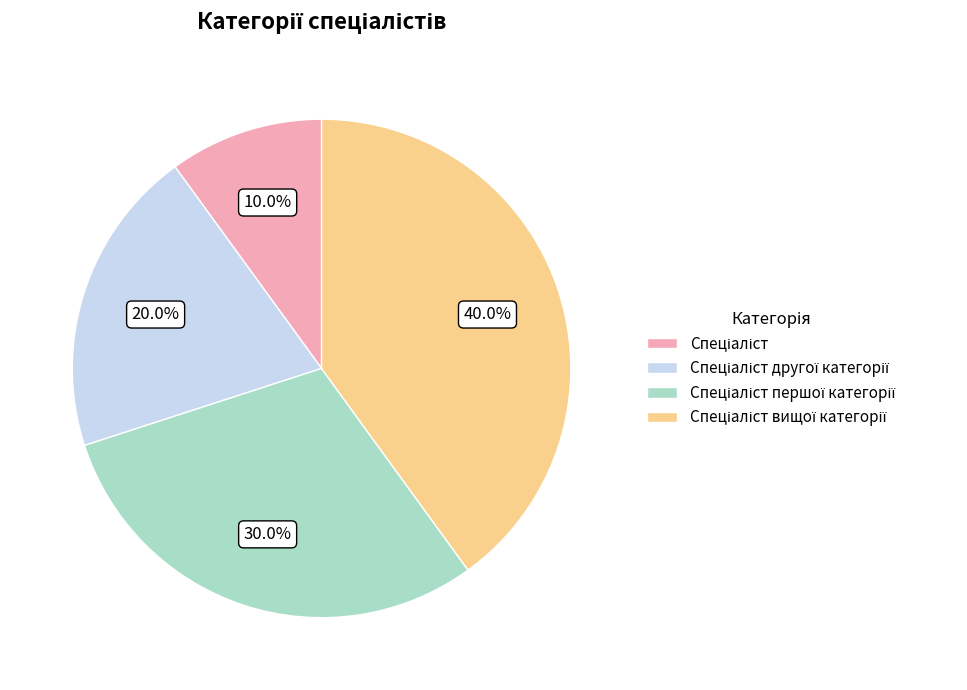

Is there a majority slice in this chart?

No